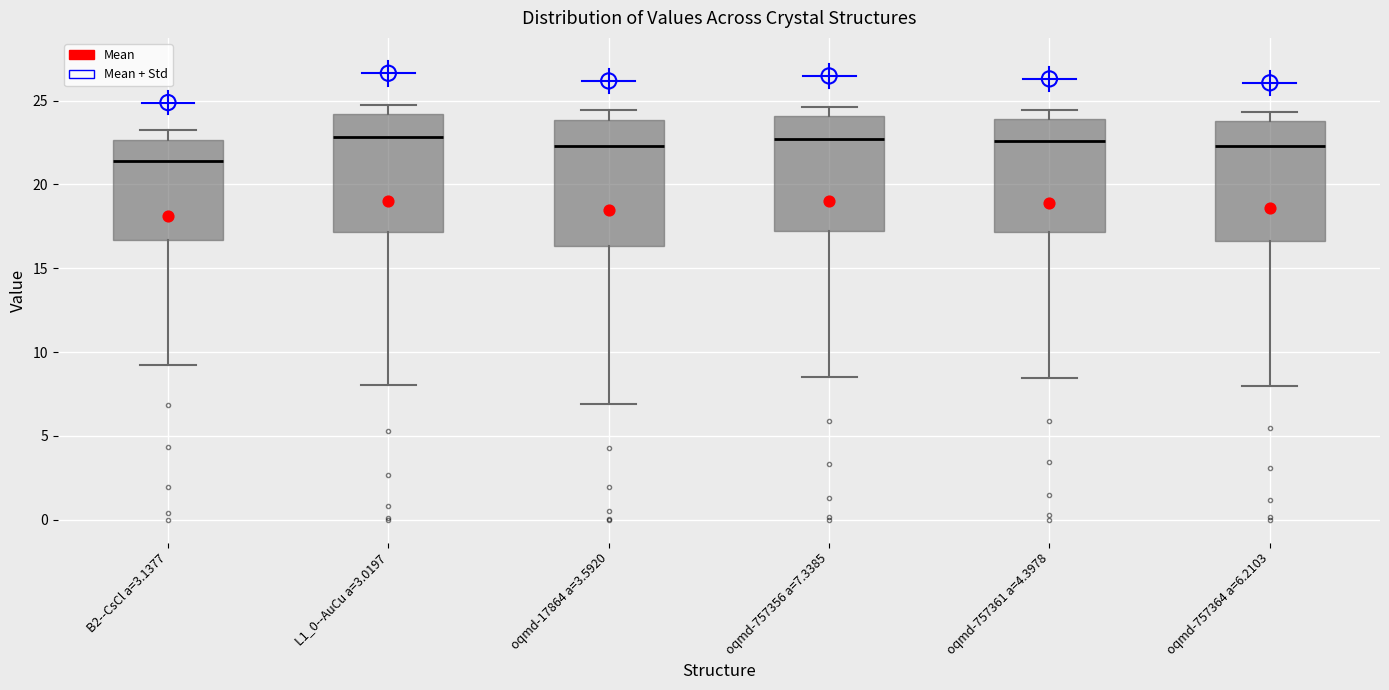

Which box has the lowest median line?

B2--CsCl a=3.1377